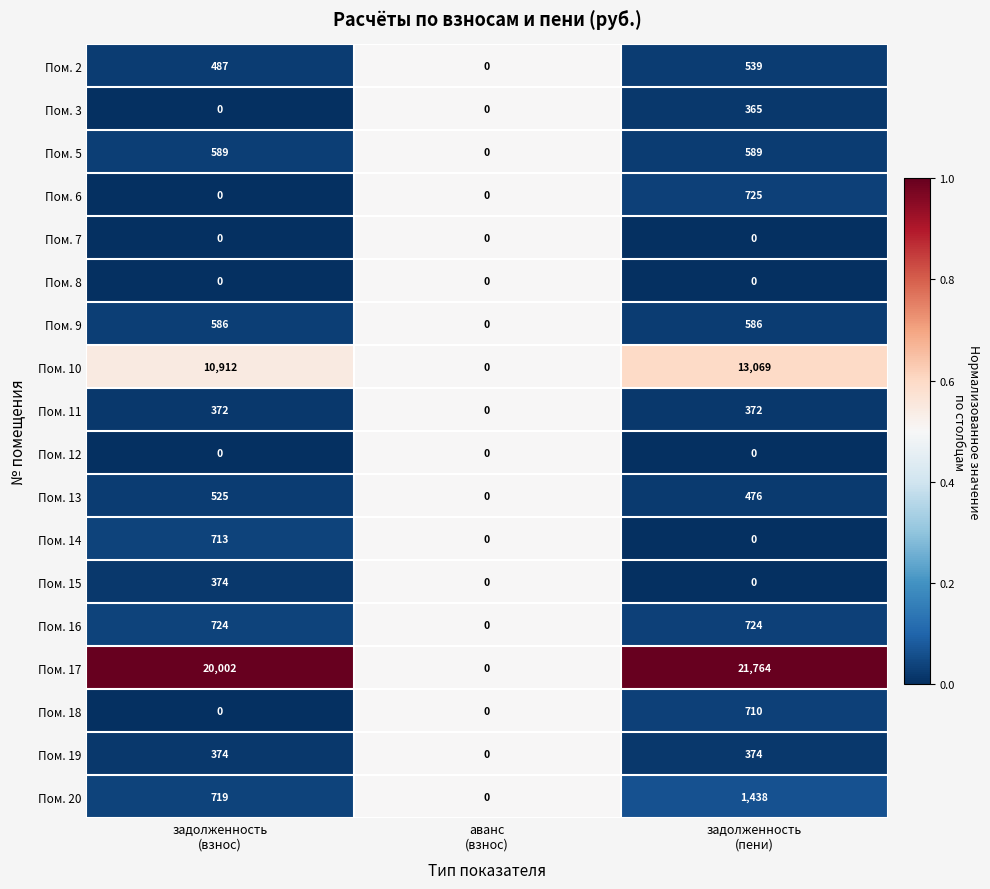

What is the maximum value for Пом. 20?

1438